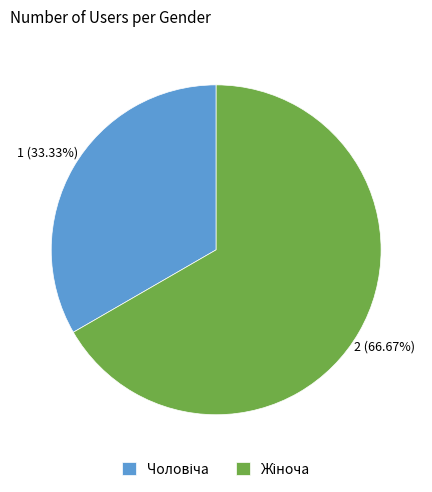

What is the total percentage of Жіноча and Чоловіча?

100.0%